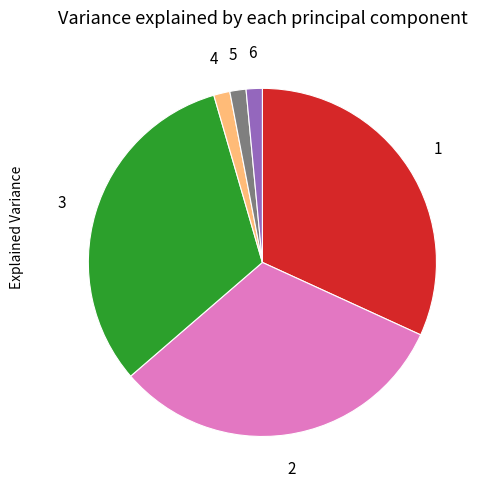

Is there a majority slice in this chart?

No